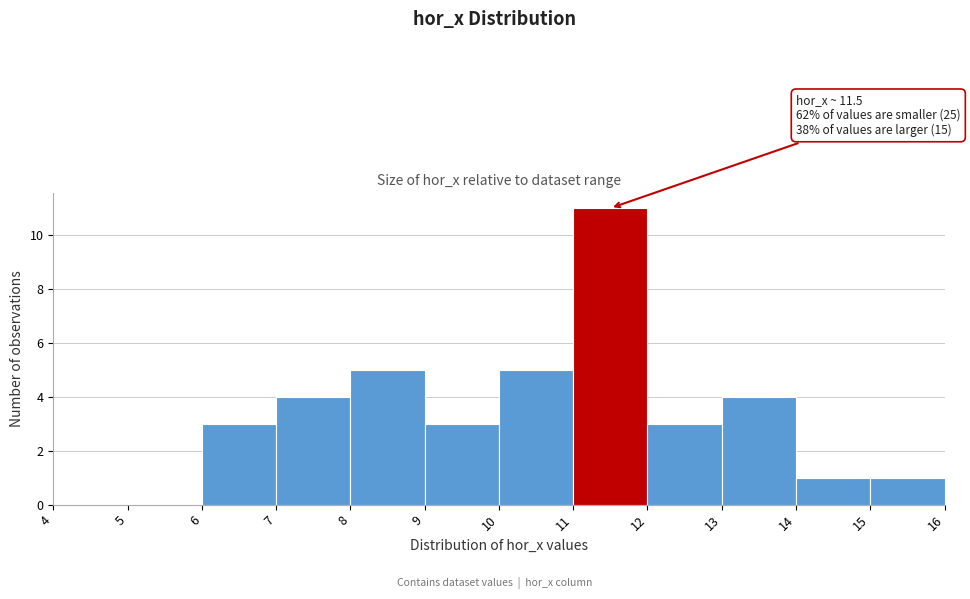

Which range on the x-axis has the tallest bar?

11 to 12